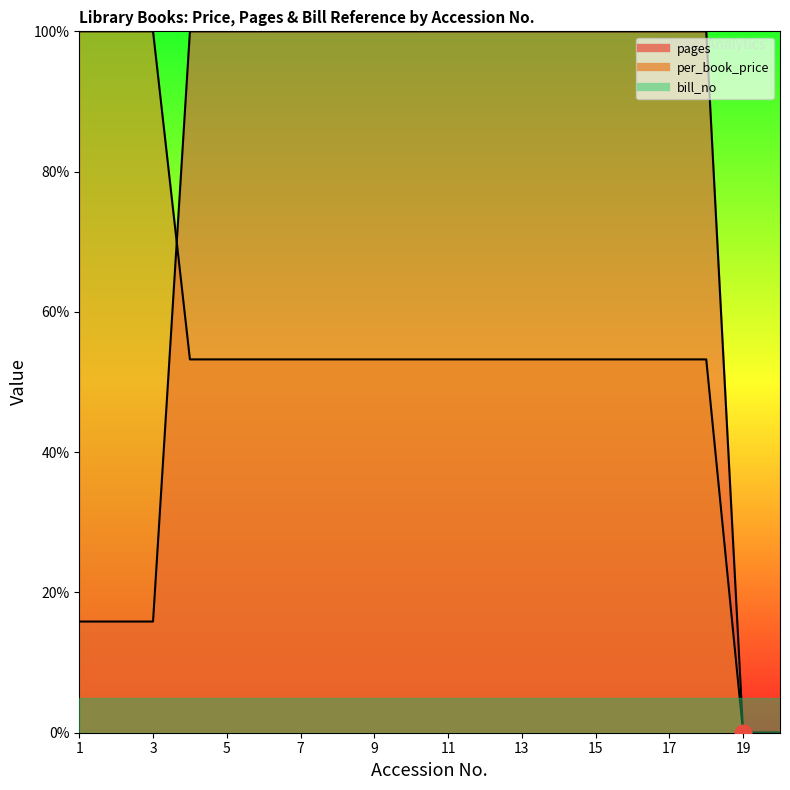

At which category is the sum across all series the highest?

4